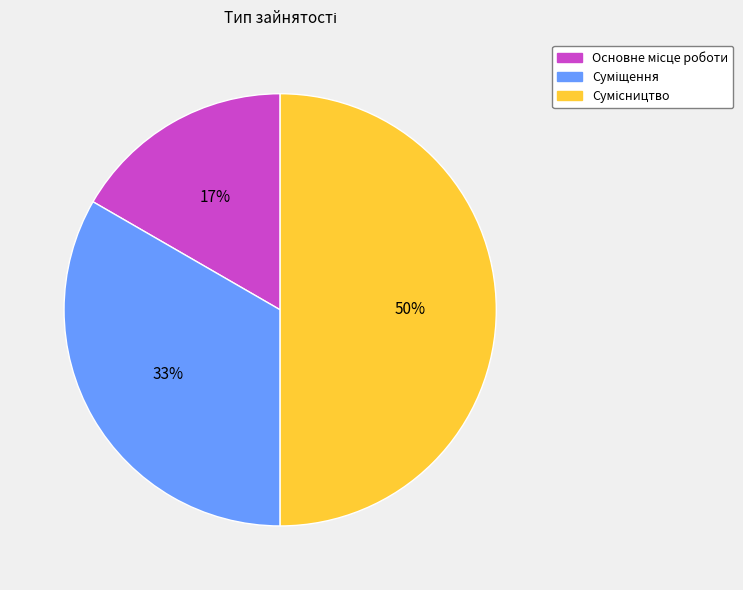

To the nearest percent, what is the difference between the largest and smallest slice percentages?

33%